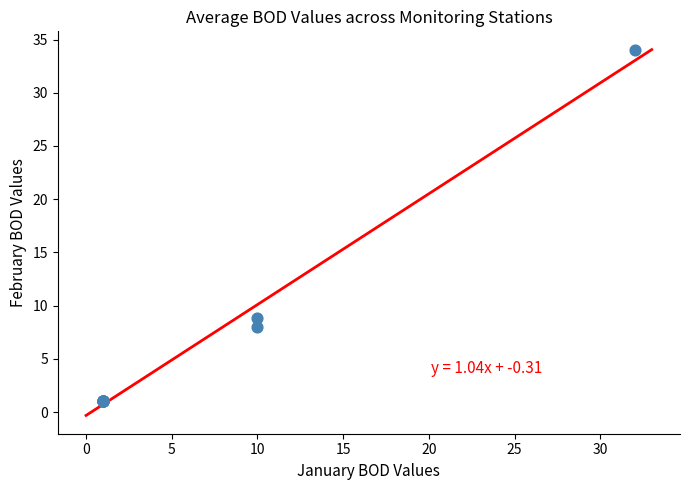

What Y value in the scatter plot is closest to 17?

8.8